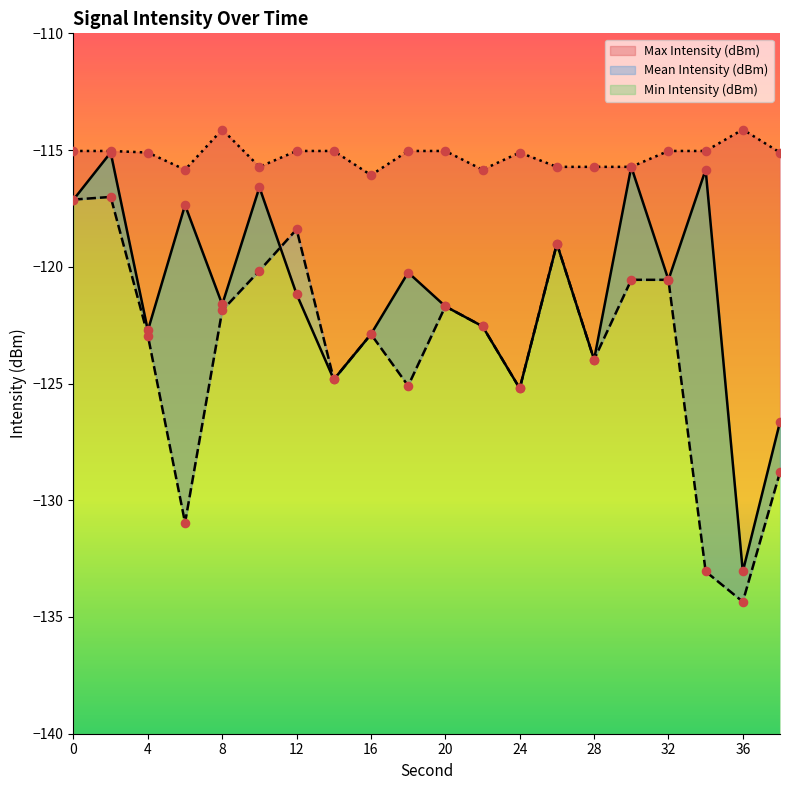

Which series has the largest total across all categories?

Max Intensity (dBm)